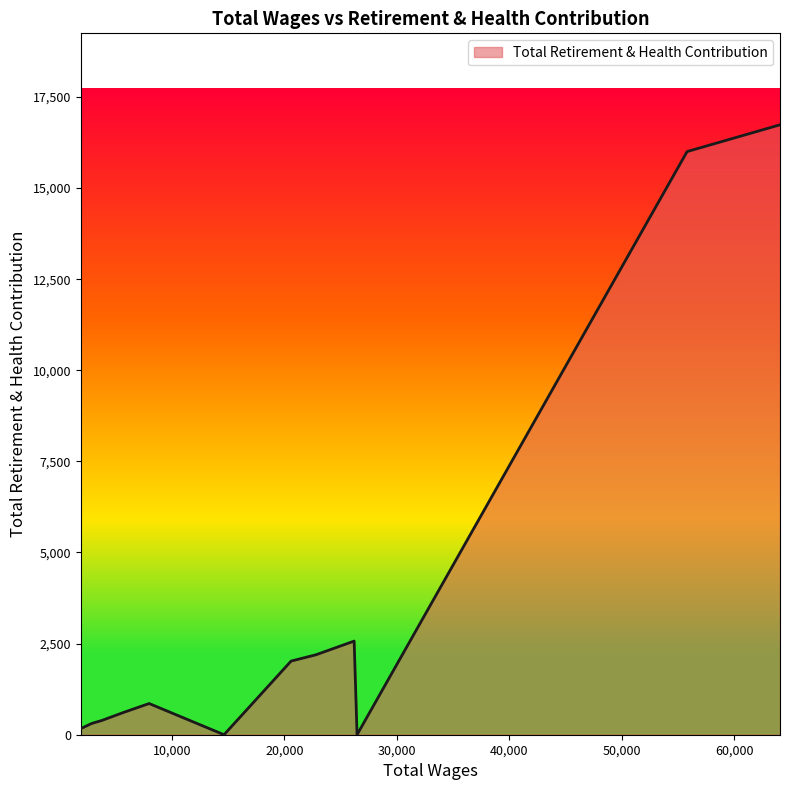

How many lines are shown in the chart?

1